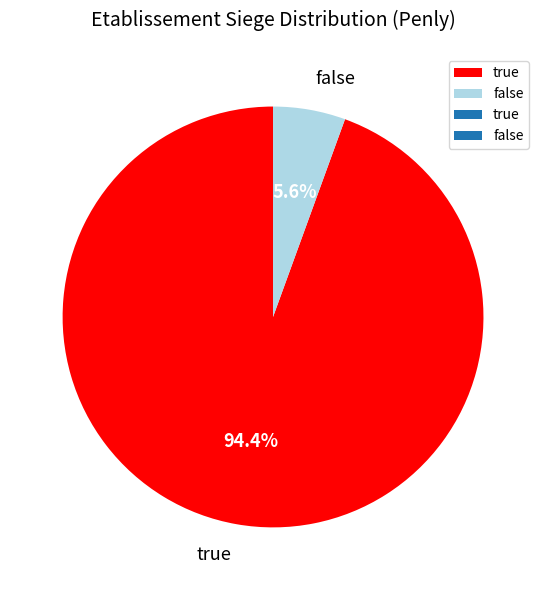

To the nearest percent, what is the average slice percentage?

50%